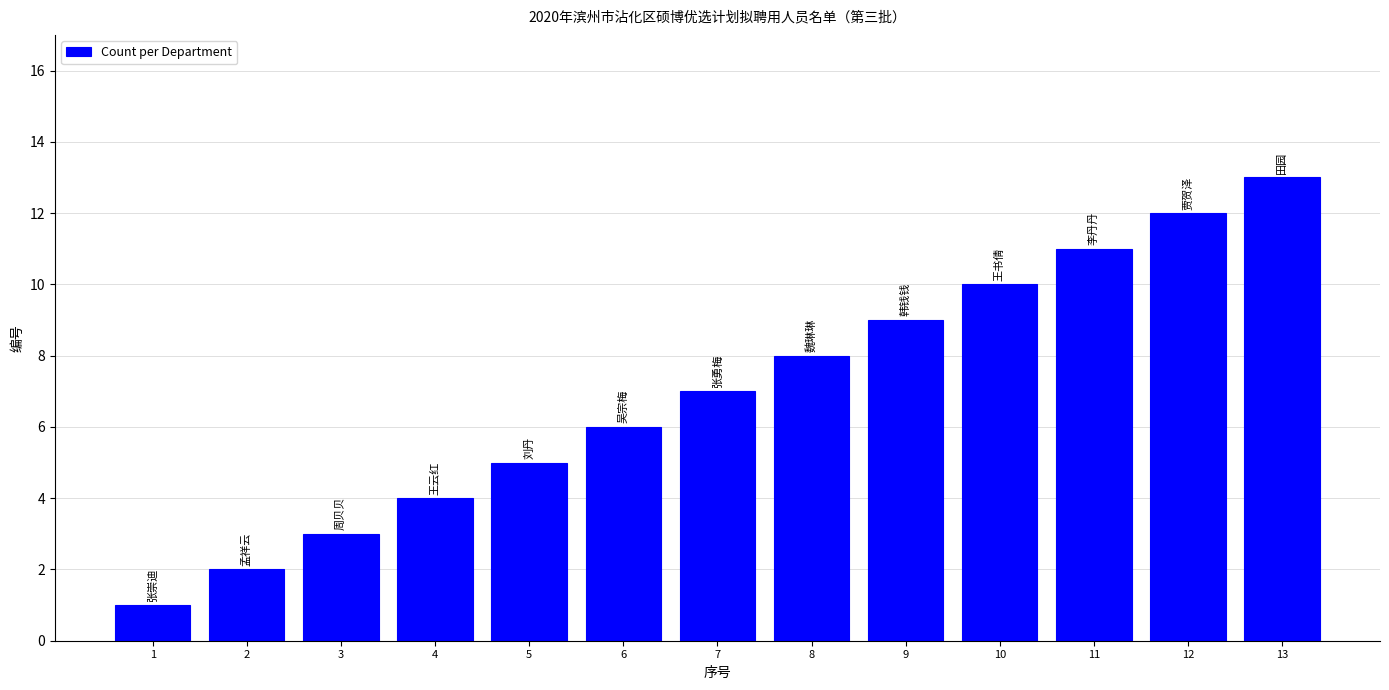

How many bars are there in total?

13